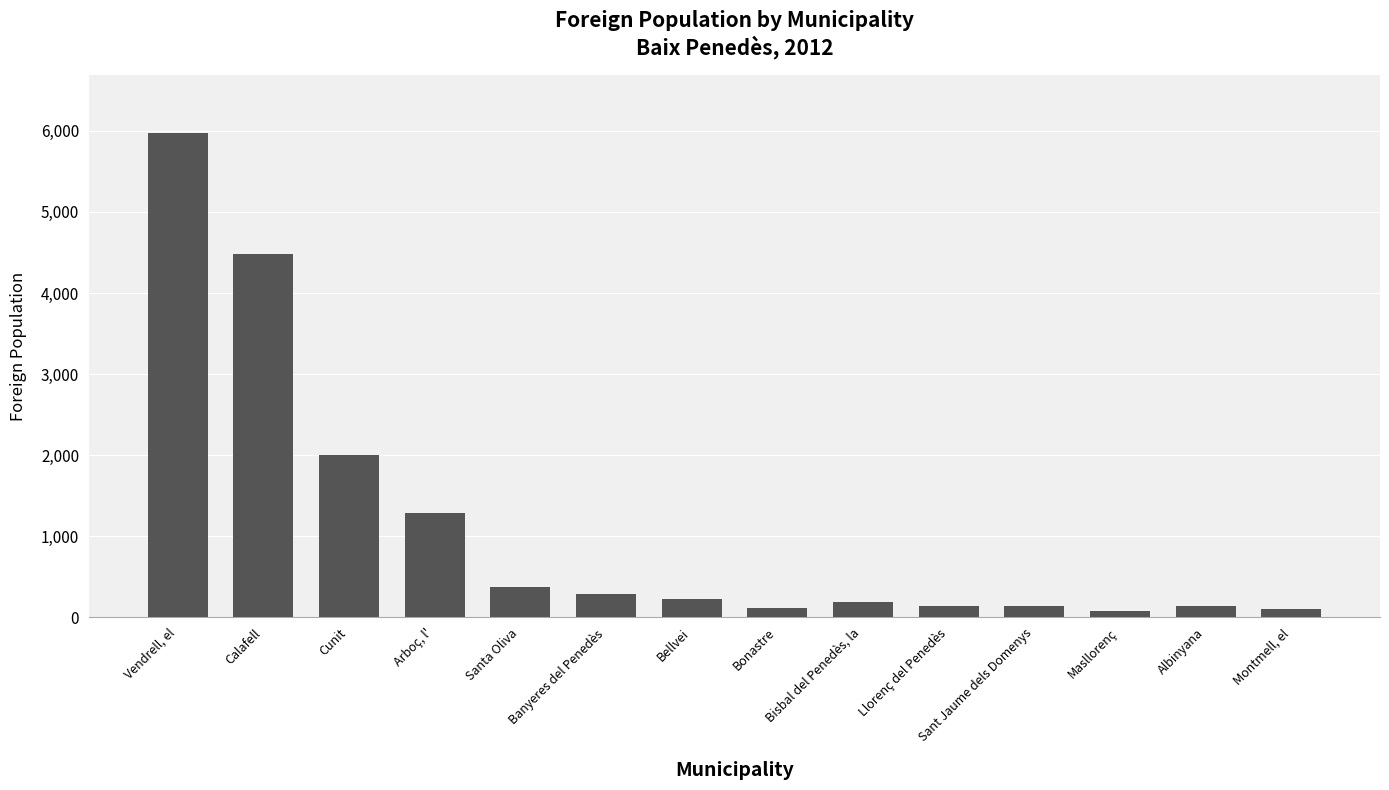

What is the average value?

1107